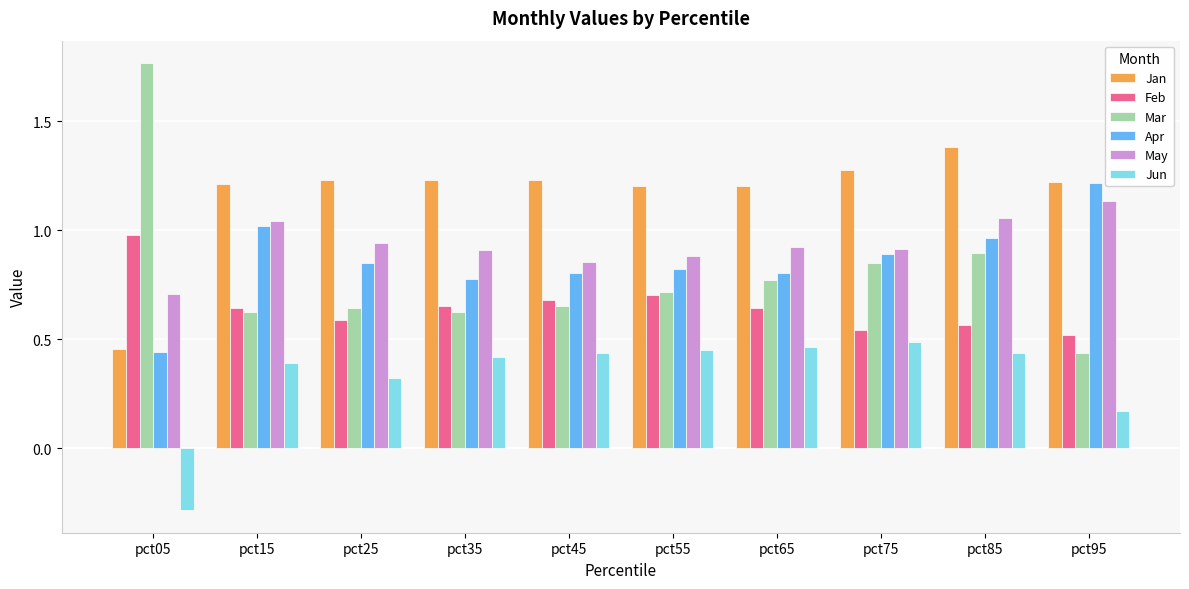

Does the chart contain stacked bars?

No